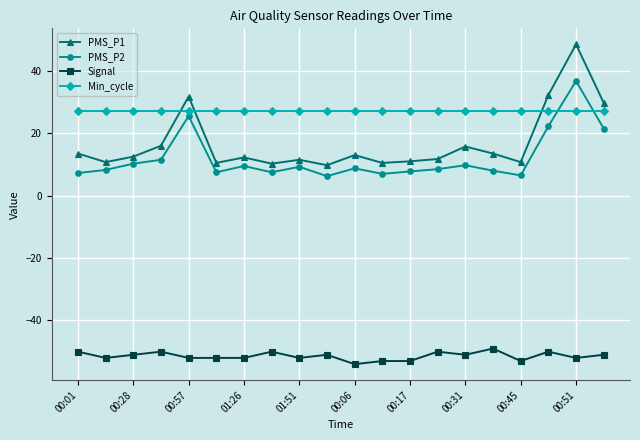

After their last crossing, which series has the higher values: PMS_P1 or Min_cycle?

PMS_P1